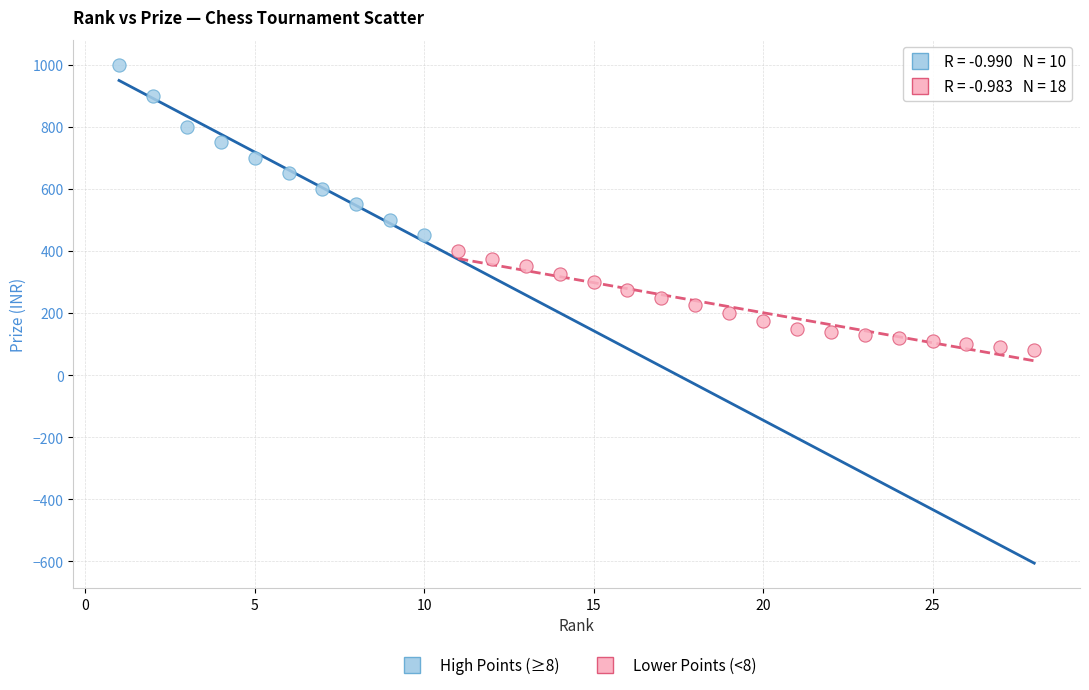

Which series has the largest Y range (max minus min)?

High Points (≥8)